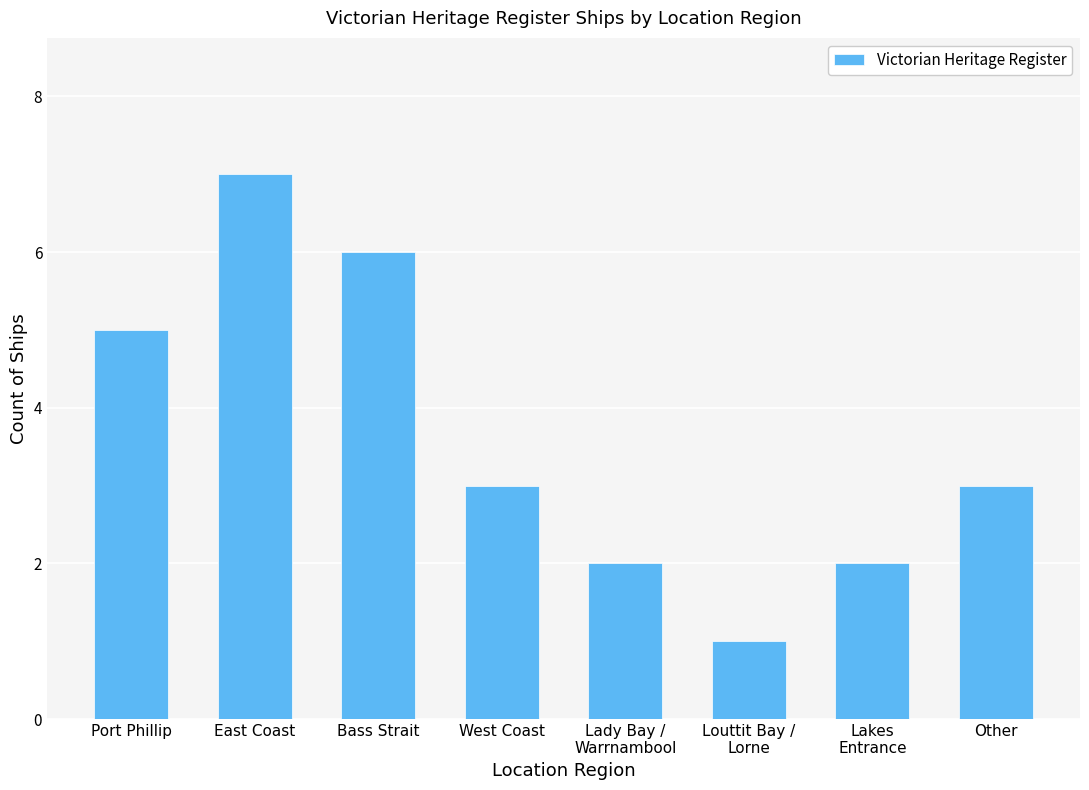

Reading left to right, list all the values displayed in this chart.

5	7	6	3	2	1	2	3